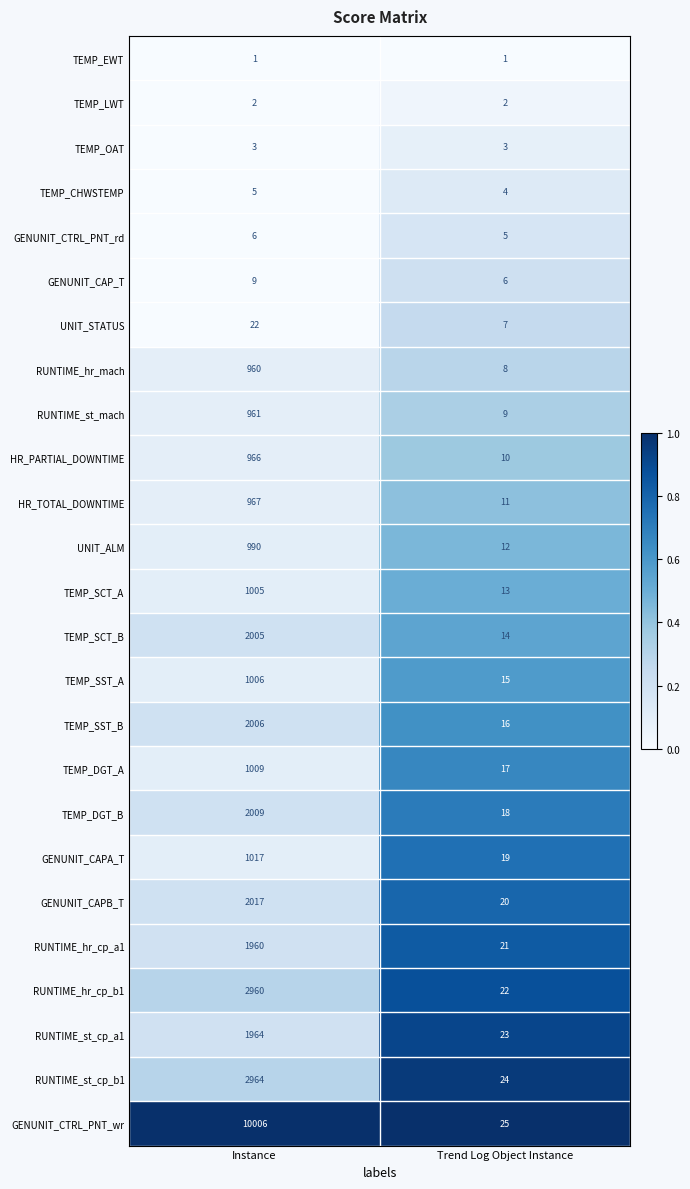

The value of TEMP_DGT_B at Instance is 2009. True or false?

True